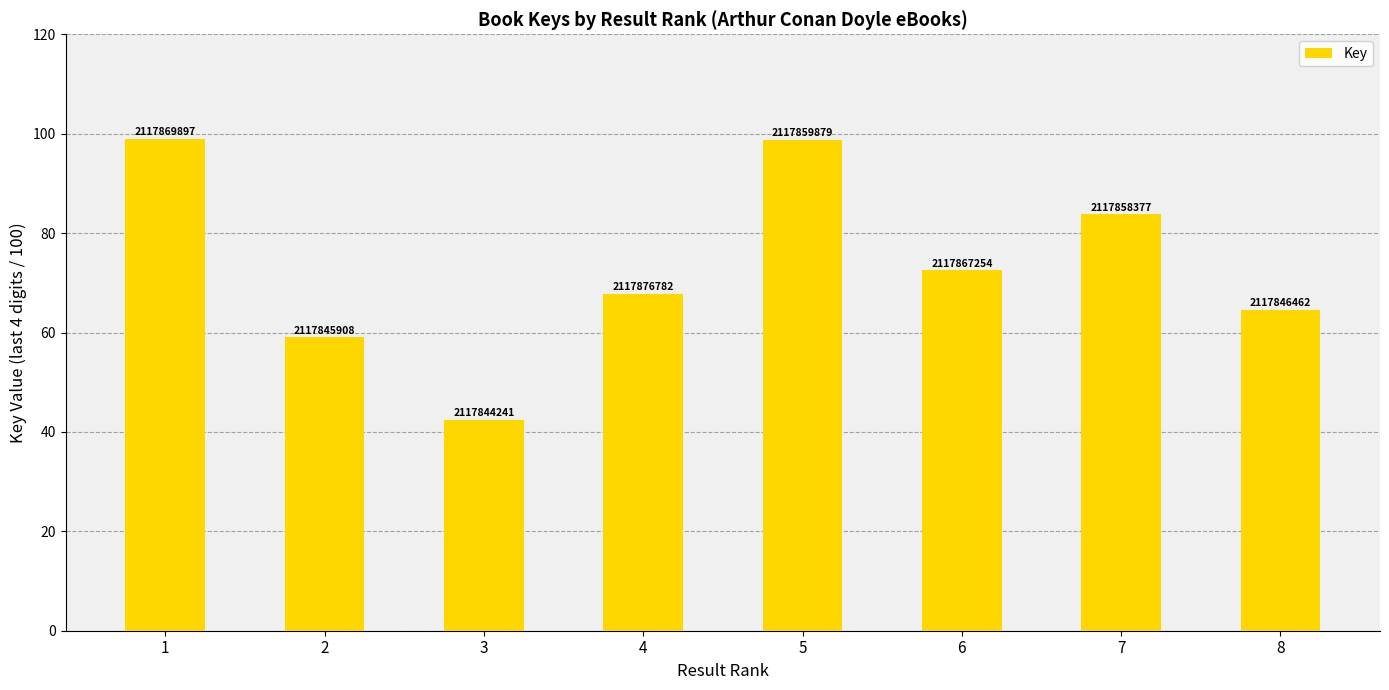

What is the maximum value shown in the chart?

99.0